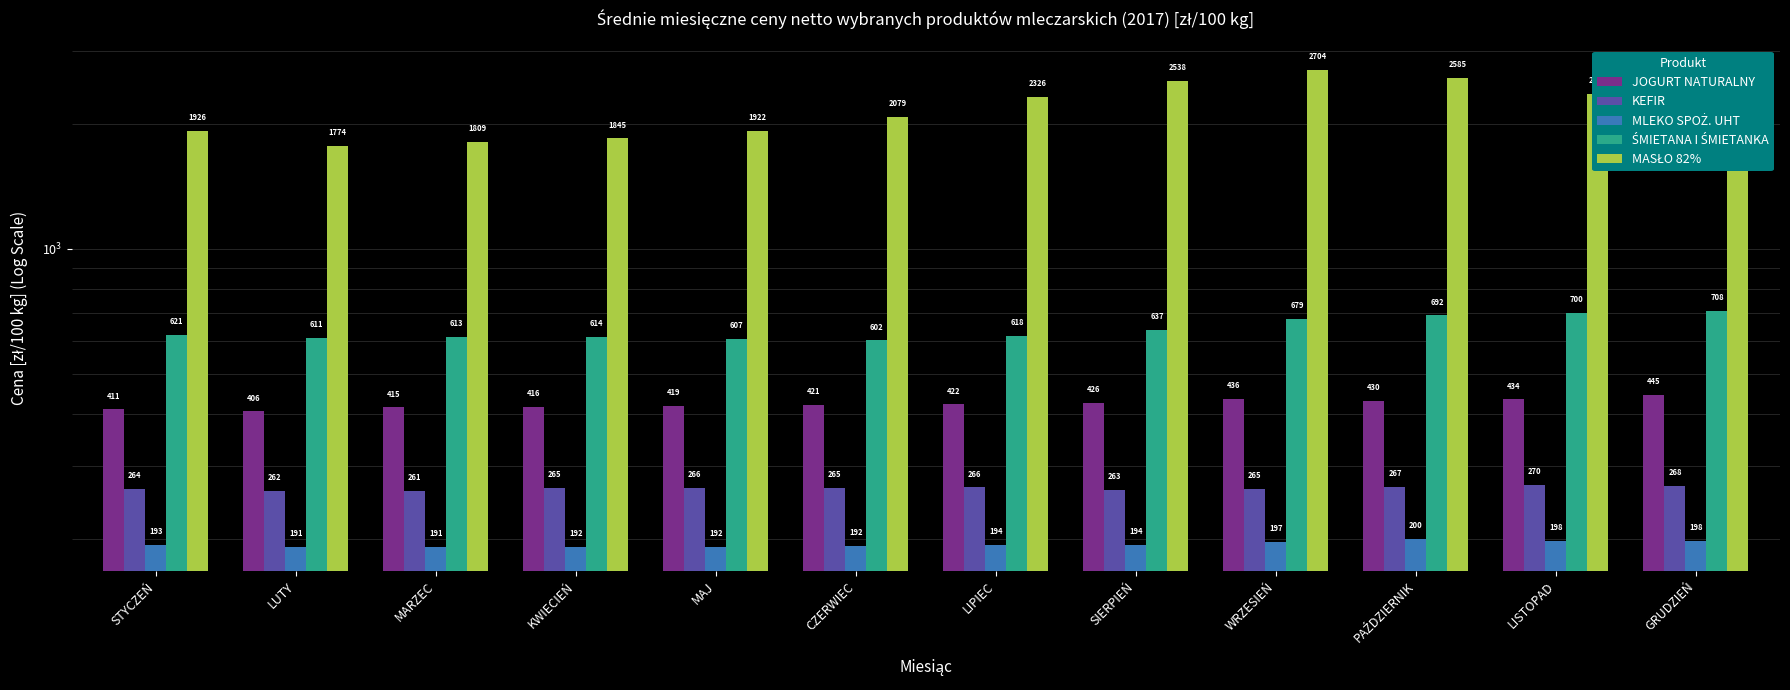

The value of JOGURT NATURALNY at GRUDZIEŃ is 682.0. True or false?

False